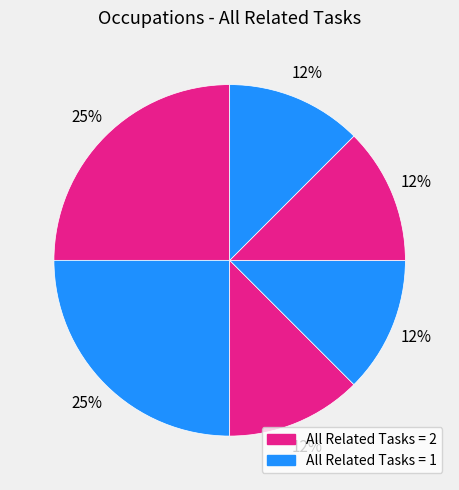

How many segments does this pie chart have?

6